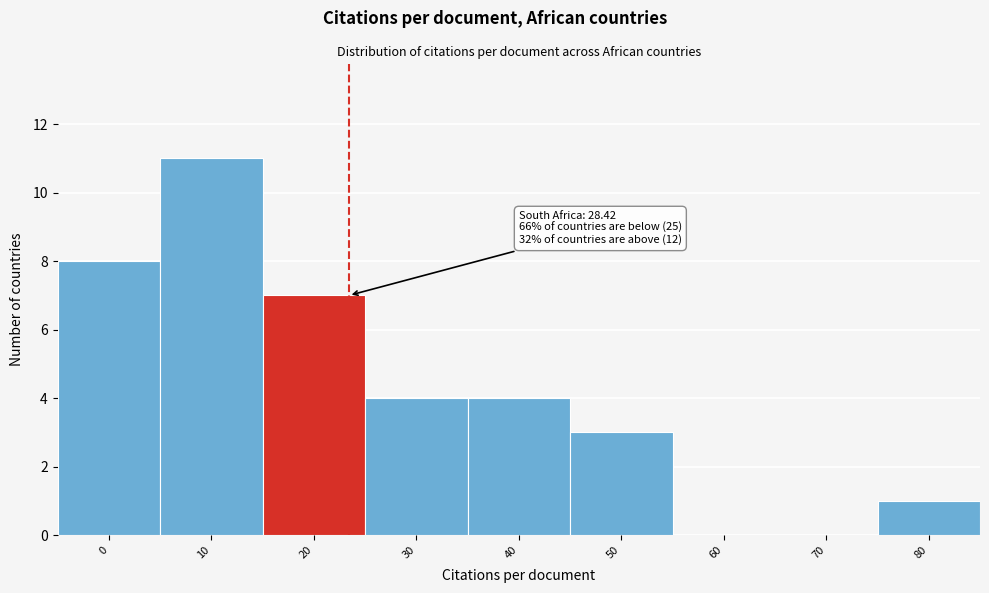

Reading left to right, what are all the values shown in this chart?

0=8	10=11	20=7	30=4	40=4	50=3	60=0	70=0	80=1